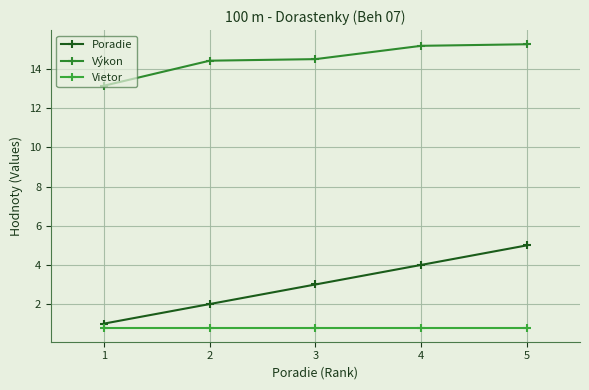

Does the chart have visible grid lines?

Yes